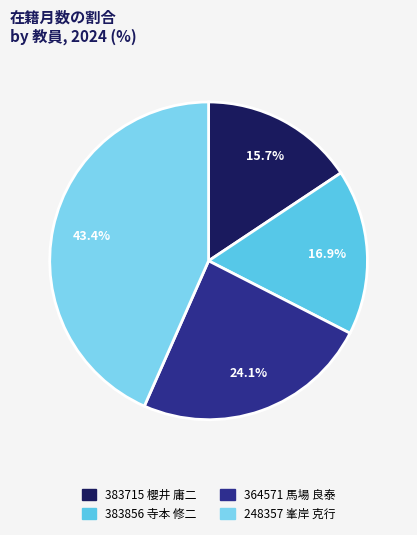

Combined, what portion of the pie is 383715 櫻井 庸二 and 383856 寺本 修二?

32.5%